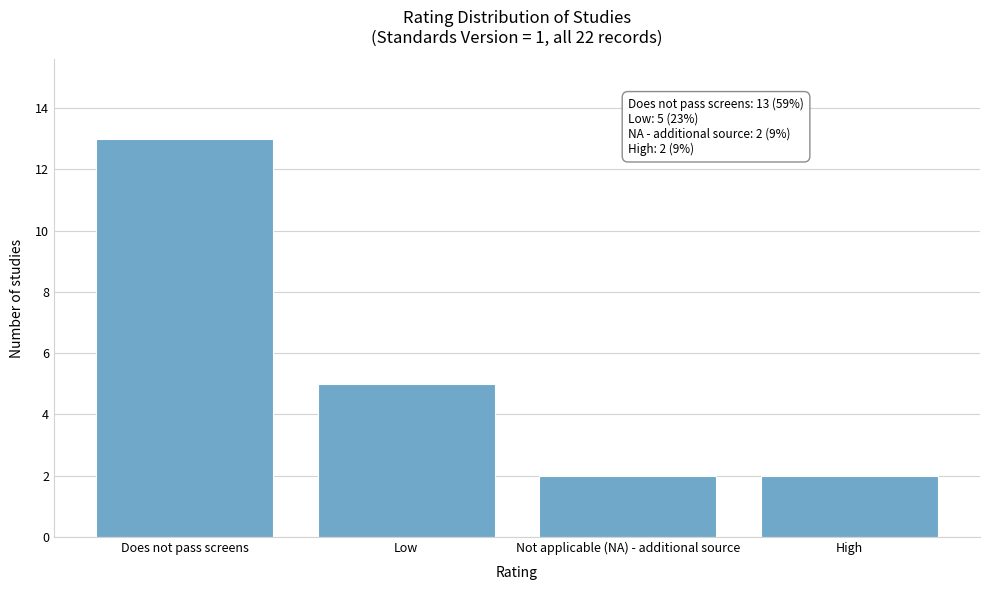

Reading left to right, transcribe all the data shown in this chart.

13	5	2	2